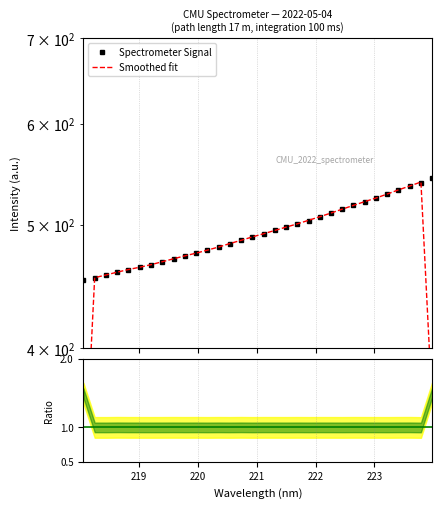

What value does the data have at 219.0156?

462.9